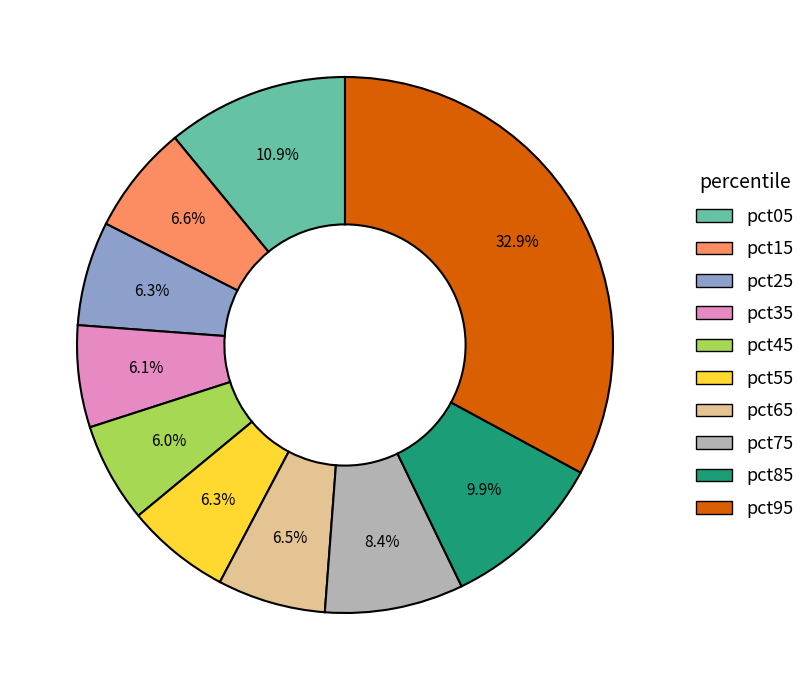

The pct75 slice represents 21% of the pie. True or false?

False